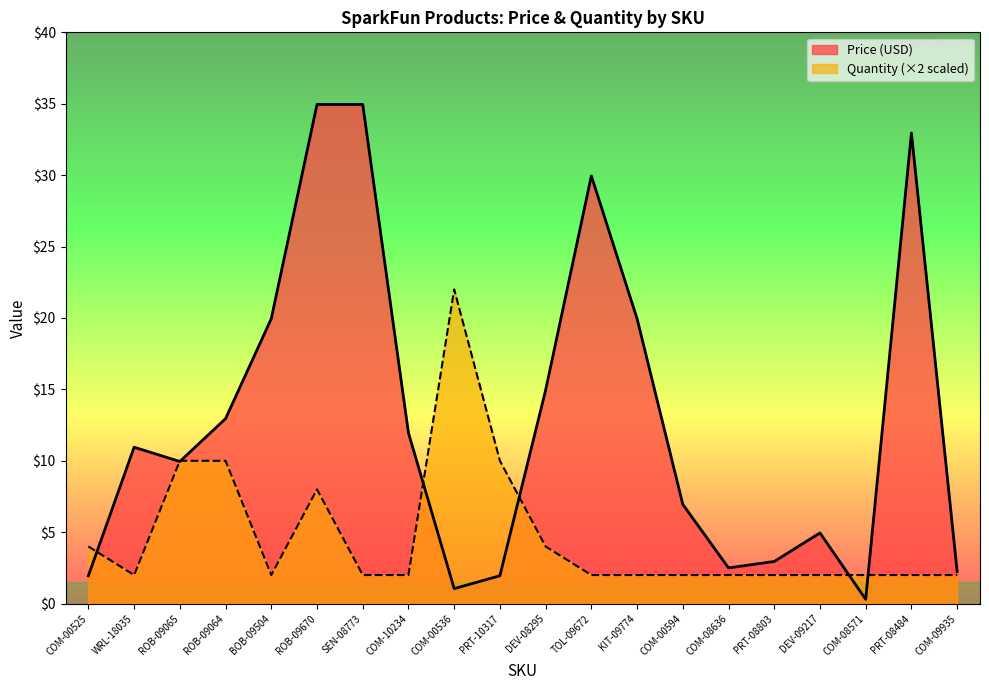

What is the difference between the maximum and minimum values in the Price (USD) series?

34.7